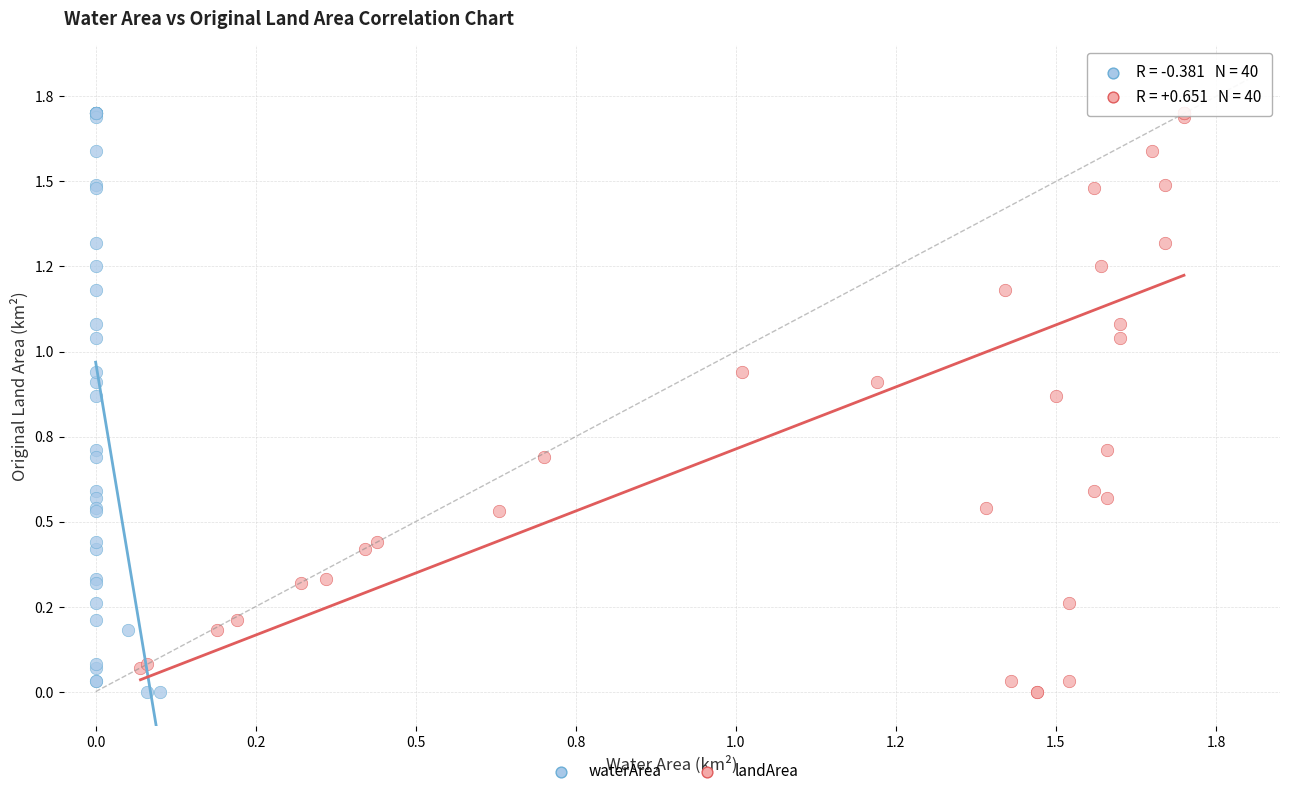

What are all the series names shown in the legend?

waterArea, landArea